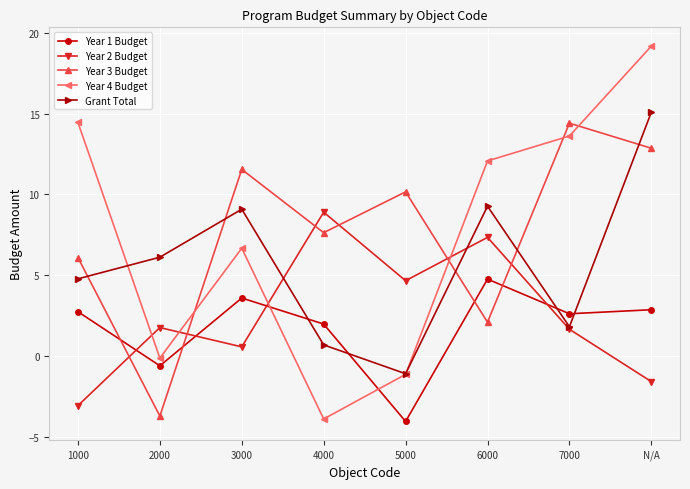

What is the difference between the maximum and minimum values in the Grant Total series?

16.2